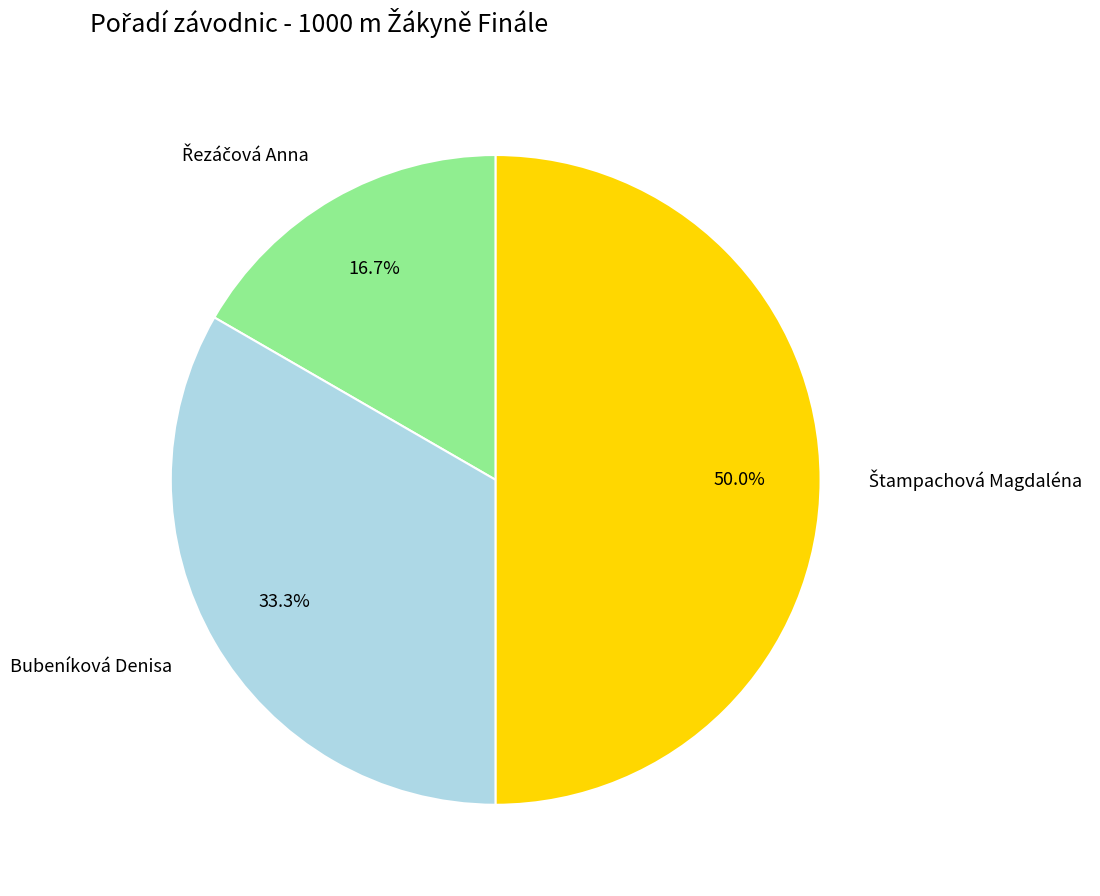

What percentage is NOT represented by Bubeníková Denisa?

66.7%